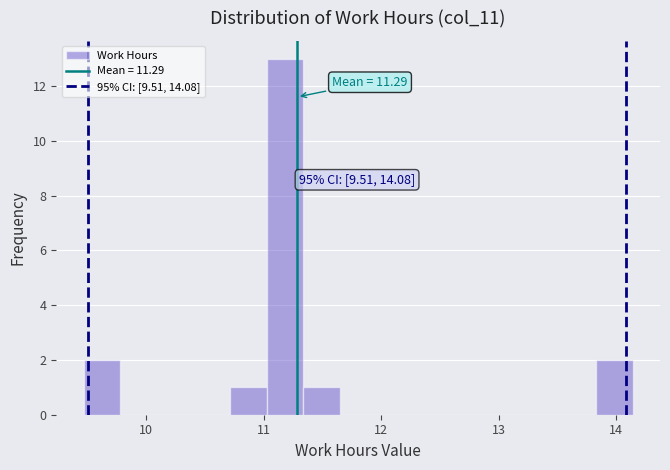

Around what value on the x-axis is the tallest bar? Give the approximate position of its centre, as read against the axis.

11.2